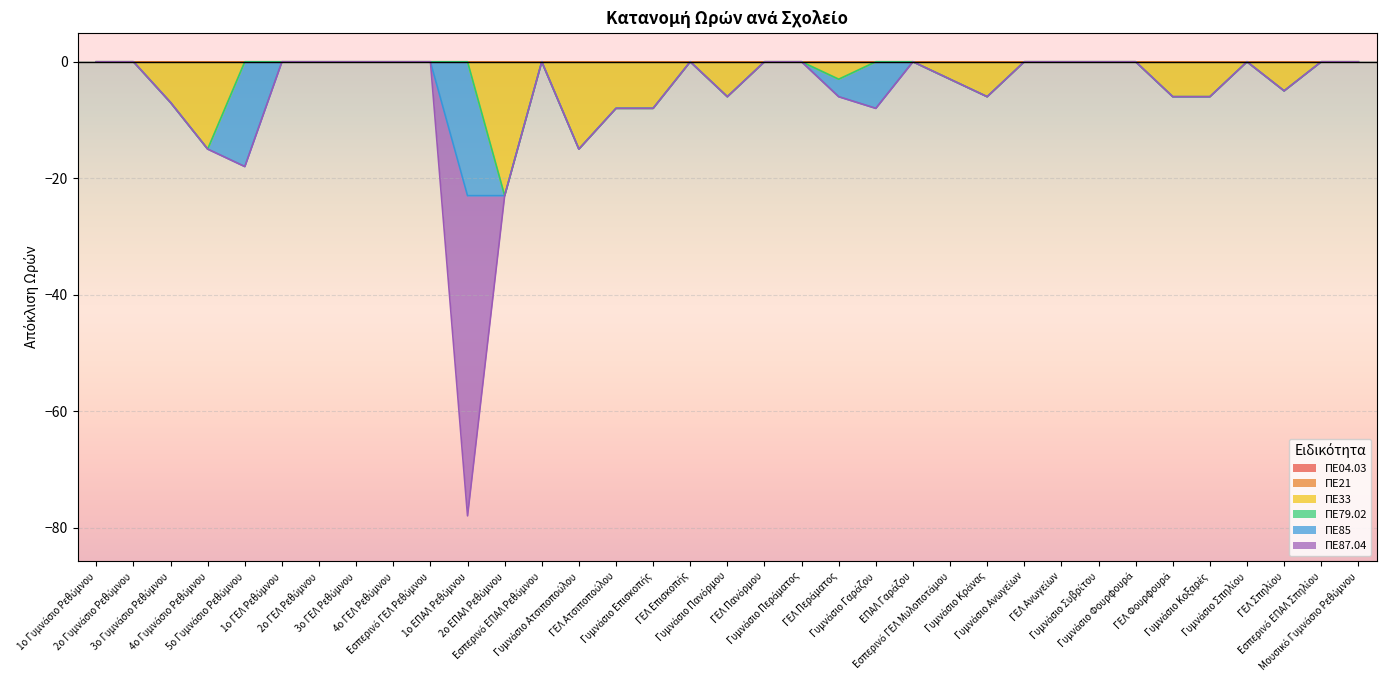

Does the chart display data point markers on the line(s)?

No